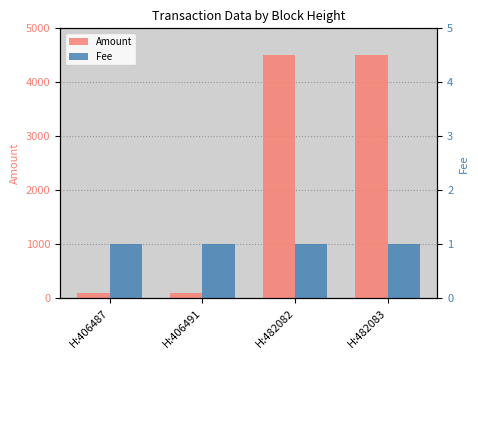

What is the total value across all series at H:482082?

4501